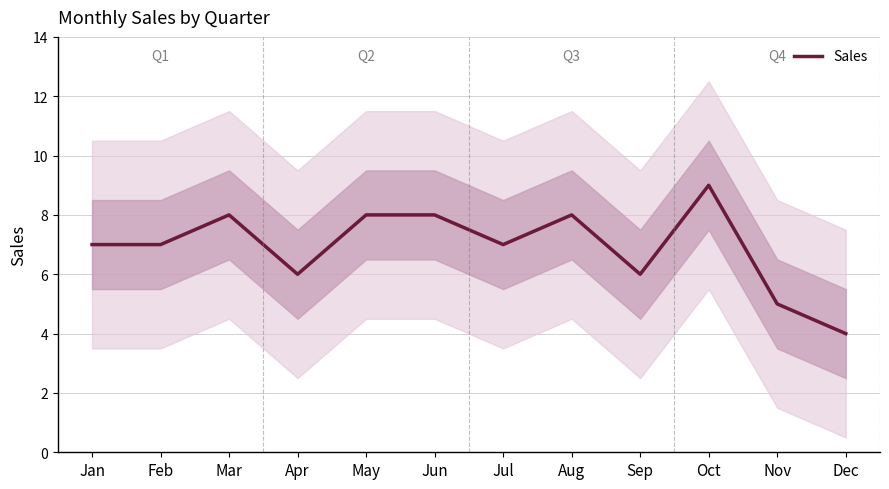

What value does the data have at Feb?

7